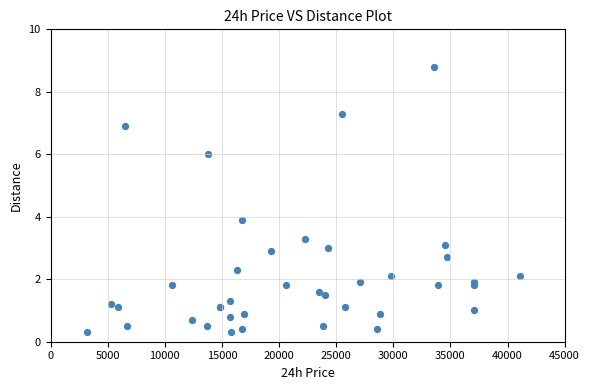

What Y value in the scatter plot is closest to 4?

3.9